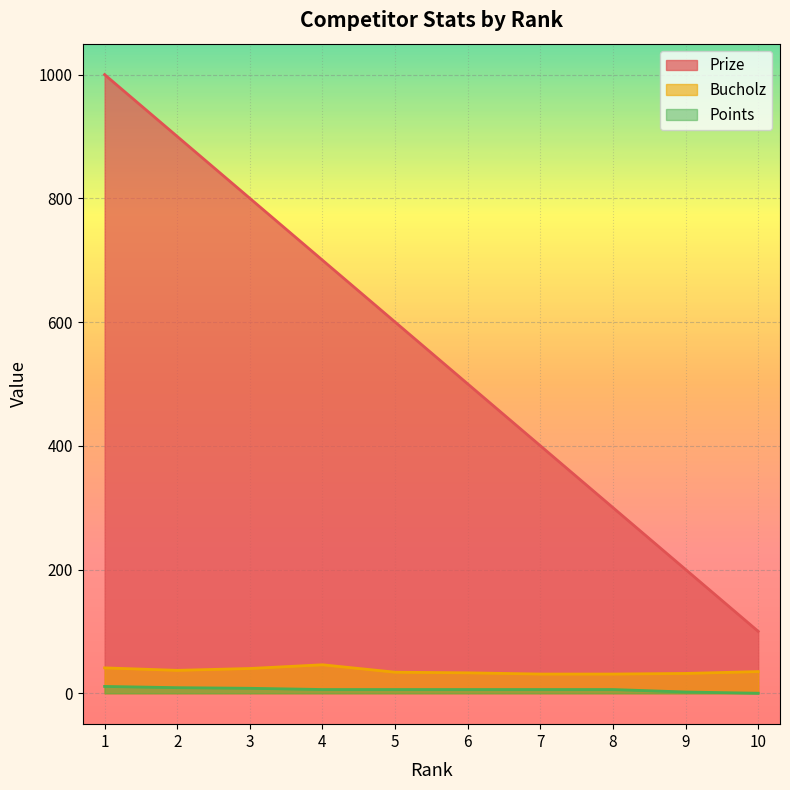

At which label is Prize closest to 550?

5